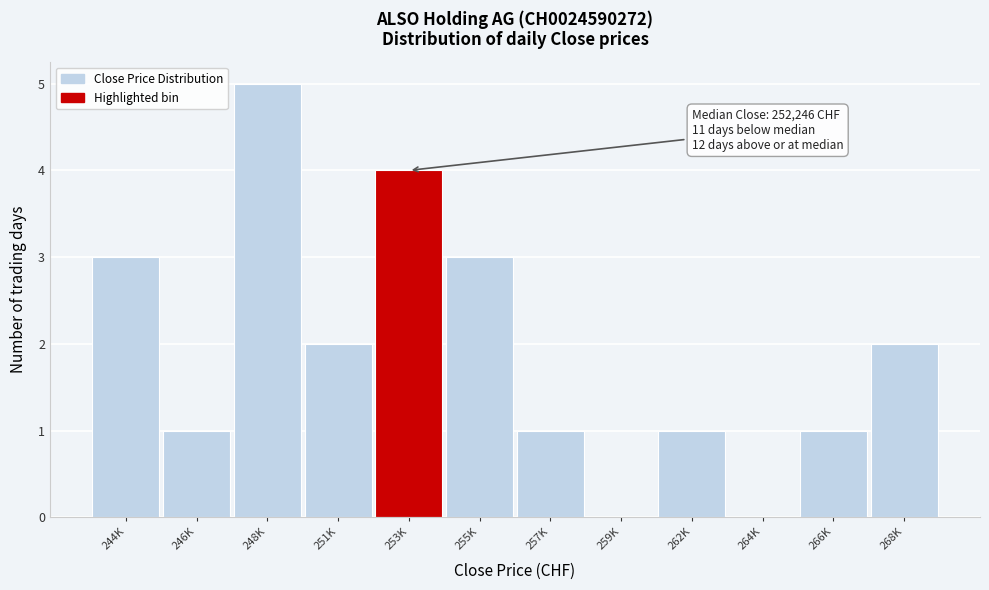

Reading left to right, extract all data points from this chart.

244K=3	246K=1	248K=5	251K=2	253K=4	255K=3	257K=1	259K=0	262K=1	264K=0	266K=1	268K=2